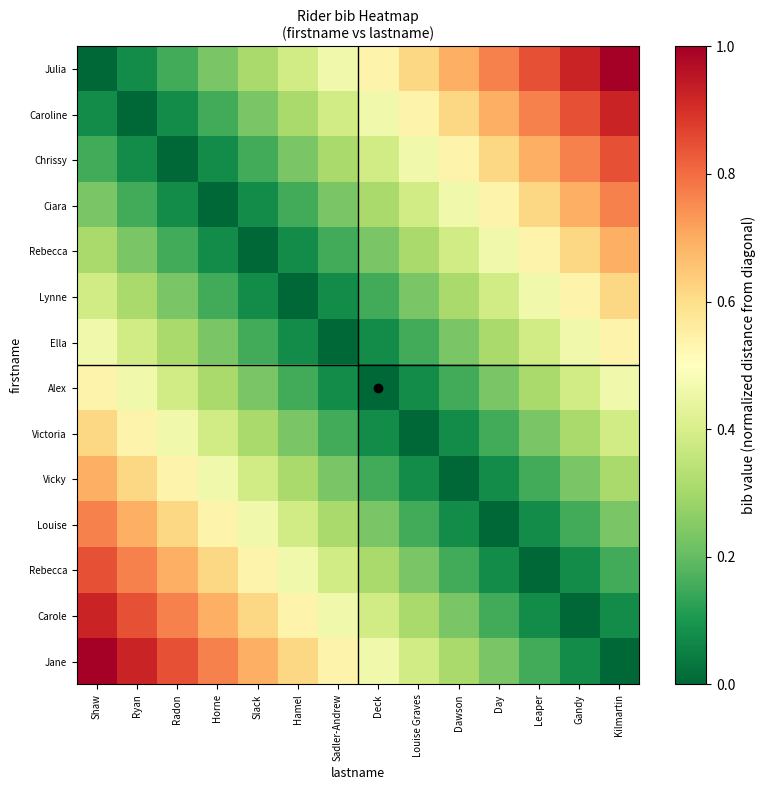

Between Louise Graves and Sadler-Andrew, which is larger?

Louise Graves